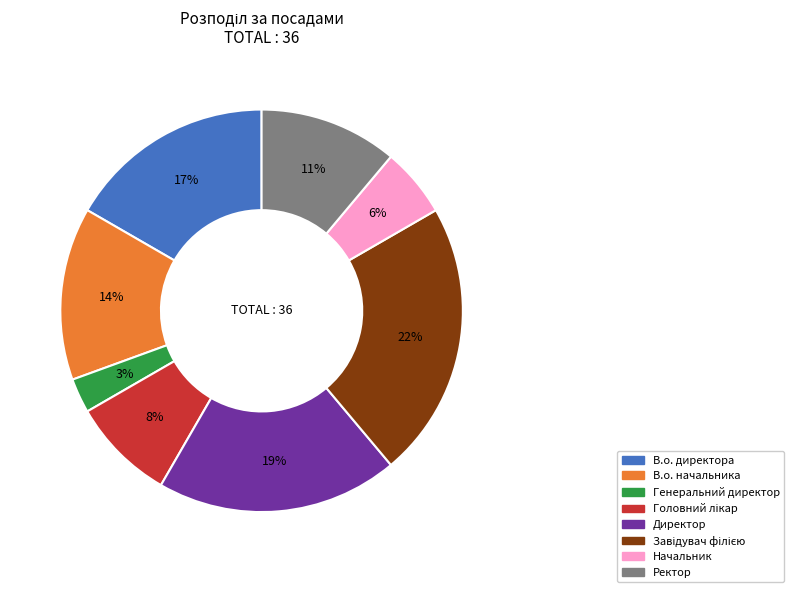

To the nearest percent, what is the combined percentage of В.о. начальника and В.о. директора?

31%